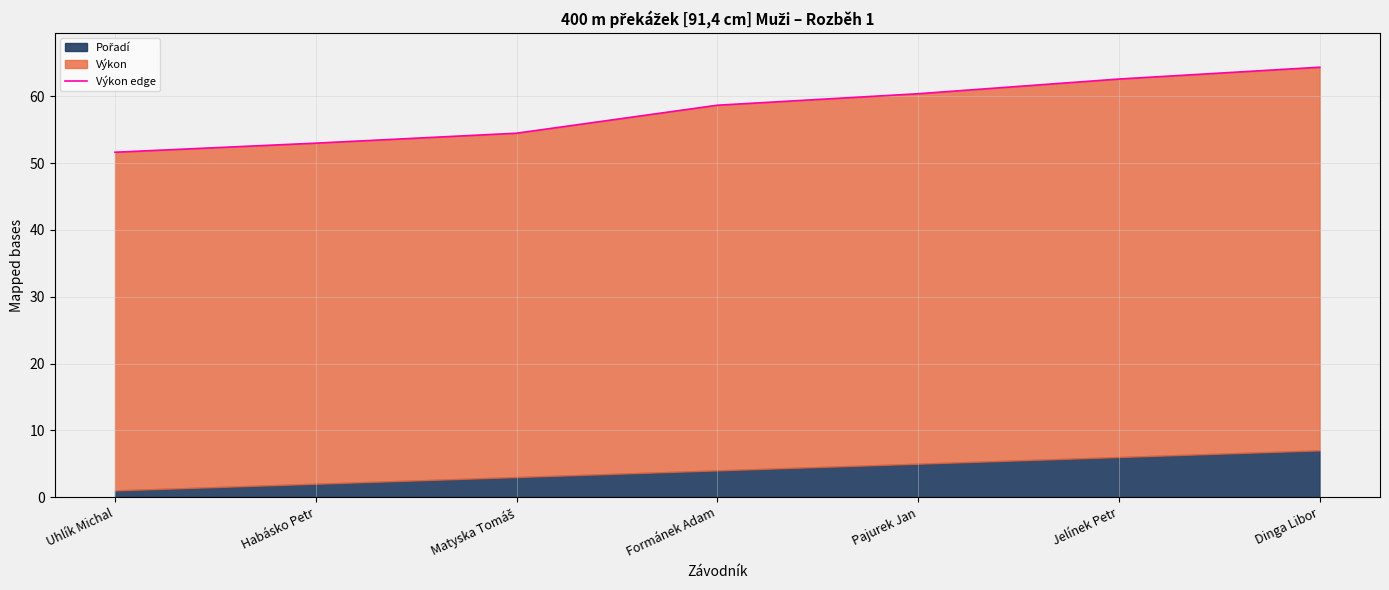

What value does the data have at Matyska Tomáš?

54.5